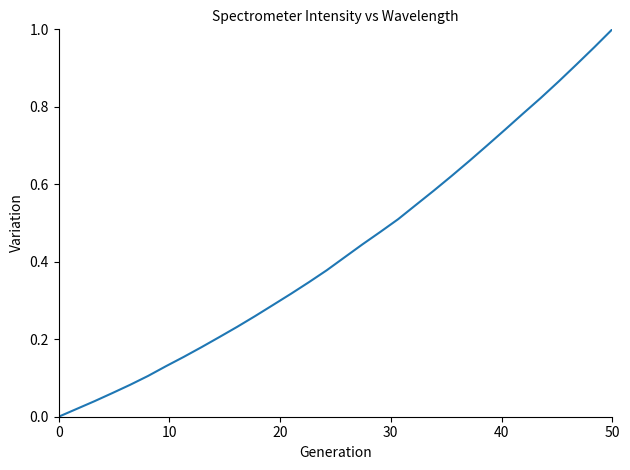

Does the chart display data point markers on the line(s)?

No